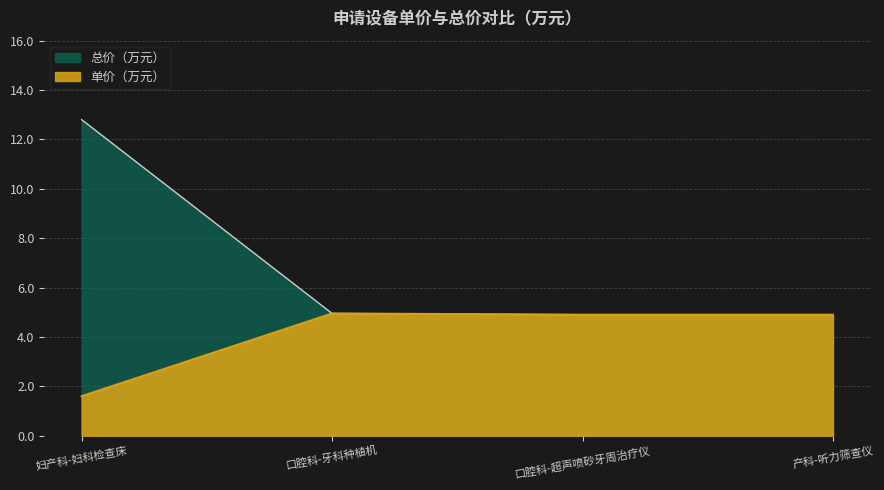

Reading left to right, transcribe all the data shown in this chart.

单价（万元）: 1.6	5.0	4.9	4.9
总价（万元）: 12.8	5.0	4.9	4.9